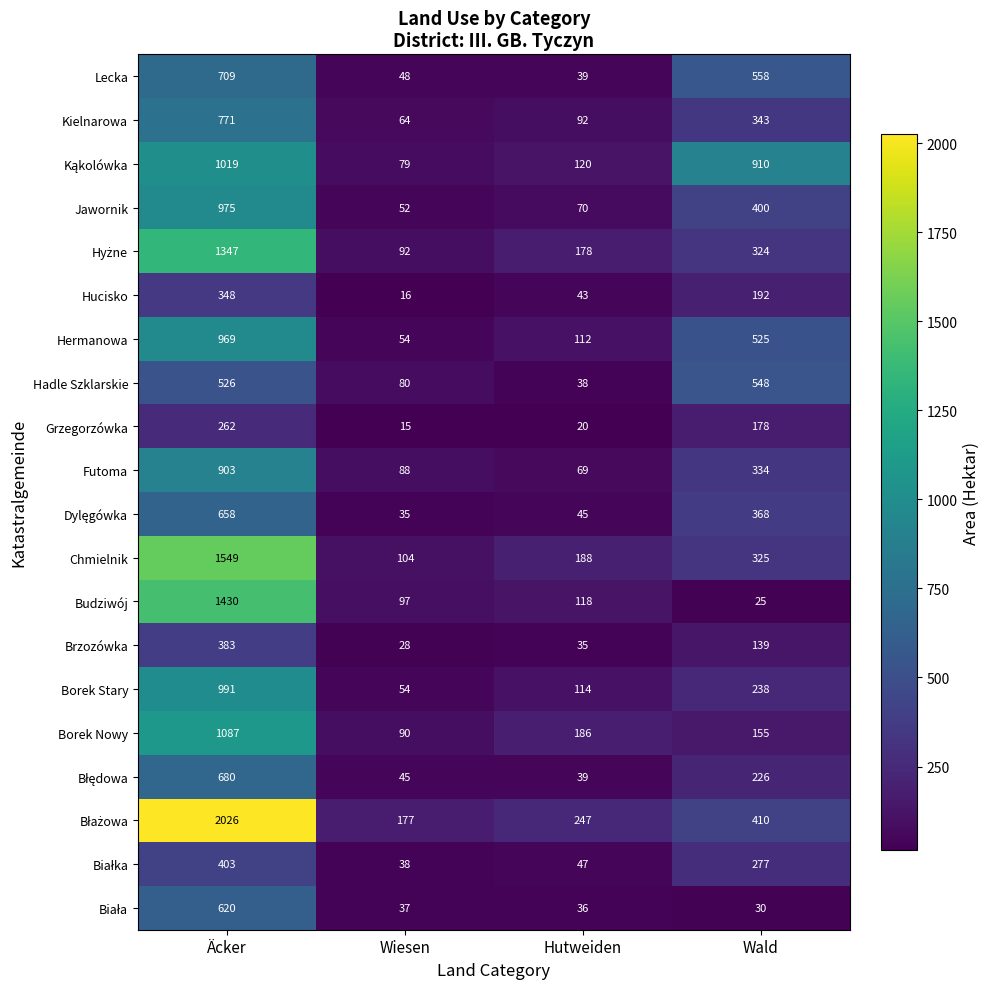

What is the spread (max minus min) of values at Äcker?

1764